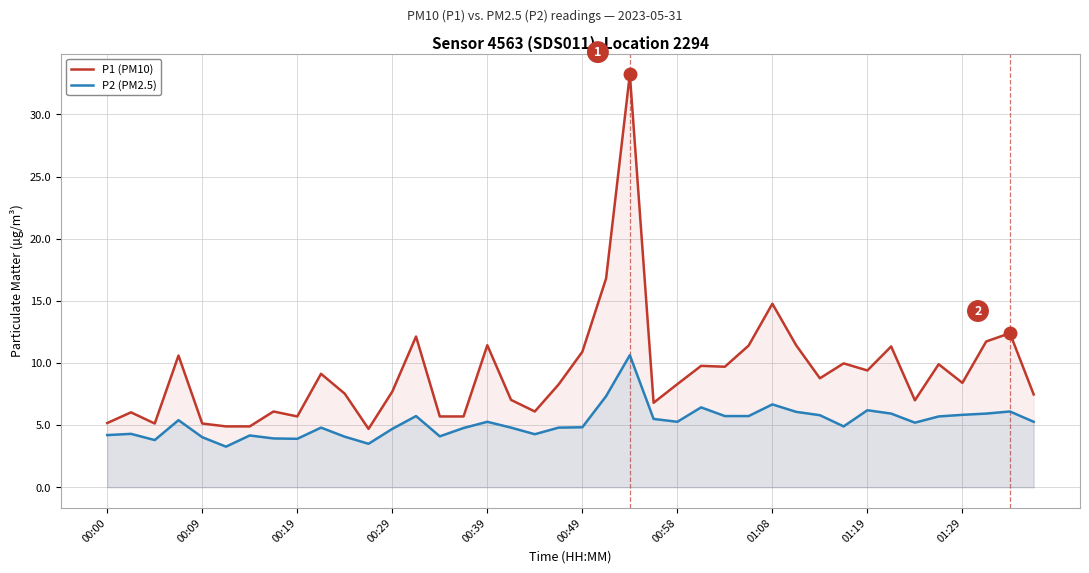

True or false: P1 (PM10) and P2 (PM2.5) intersect in this chart.

False